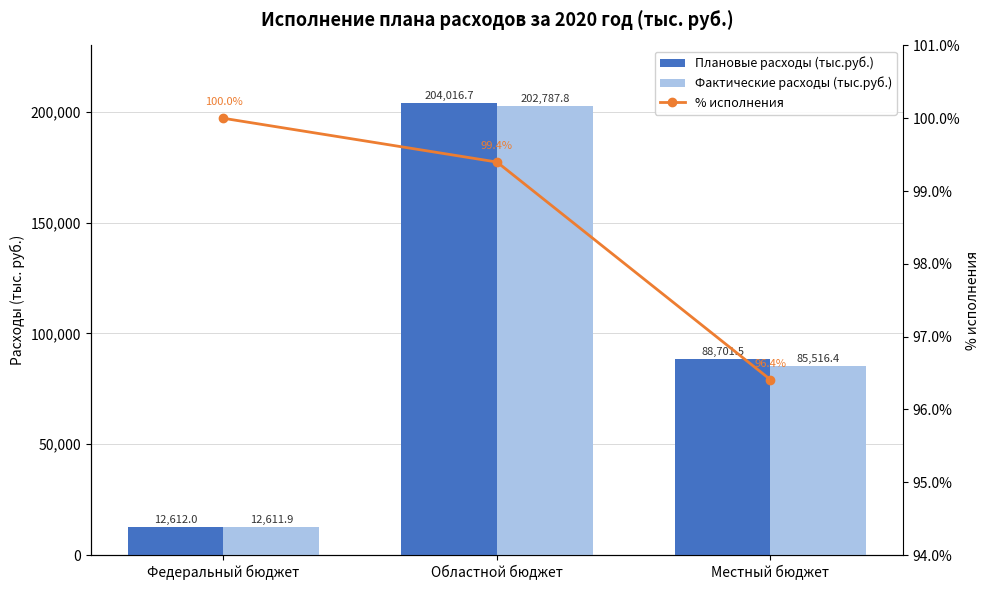

Count the number of categories in the chart.

3